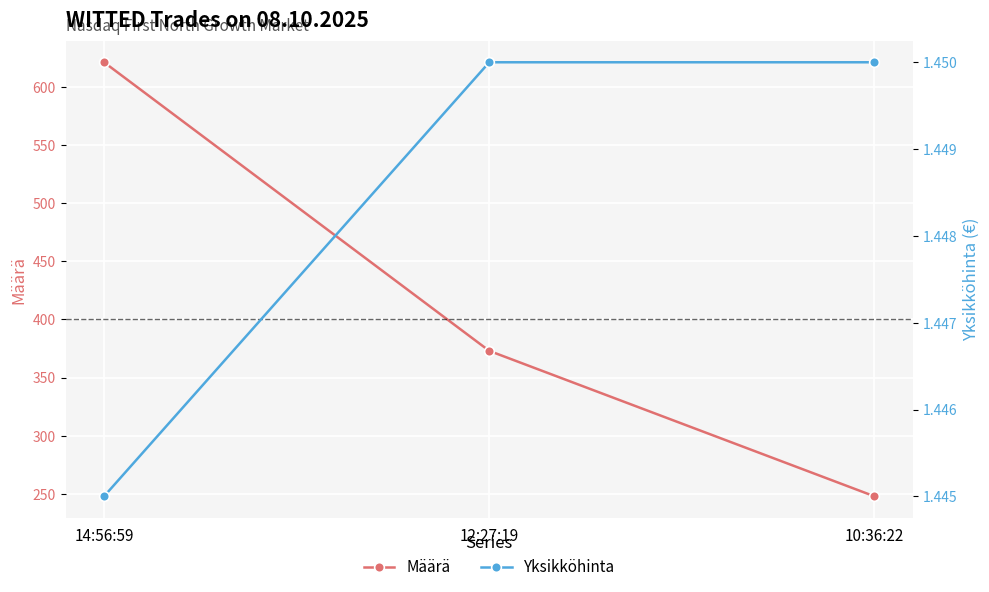

Count the number of data series in this chart.

2